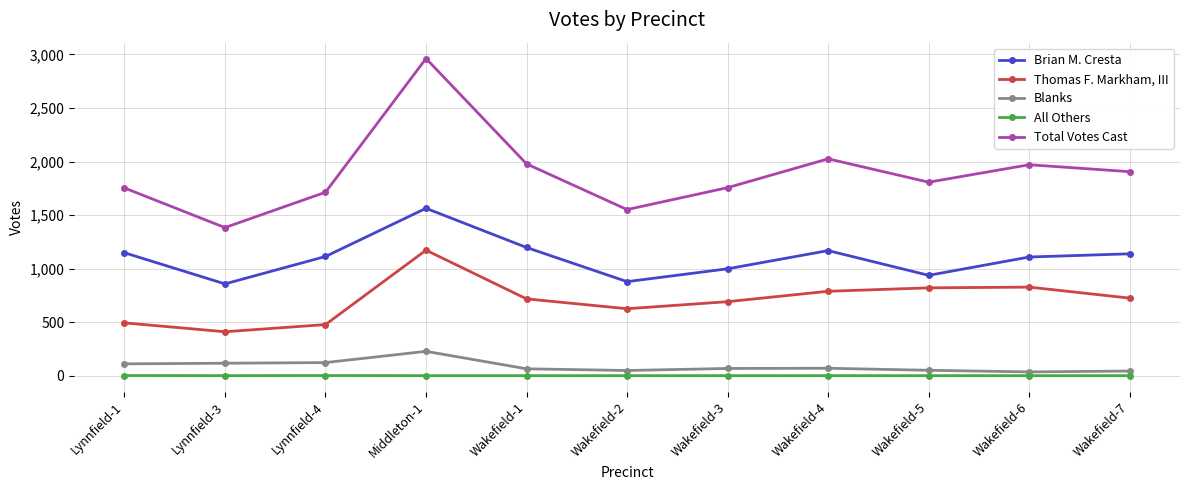

True or false: Total Votes Cast and Thomas F. Markham, III intersect in this chart.

False